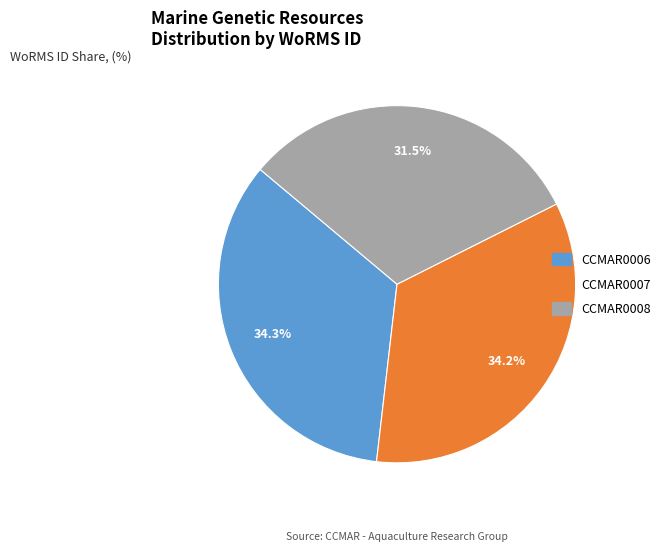

Which slice is the smallest?

CCMAR0008